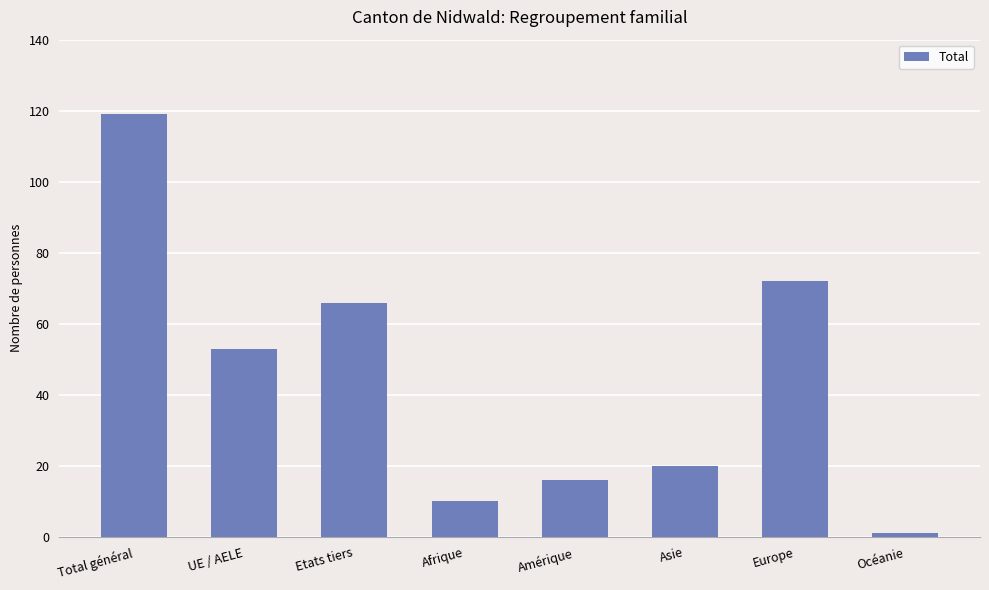

What position from the left is Afrique?

4